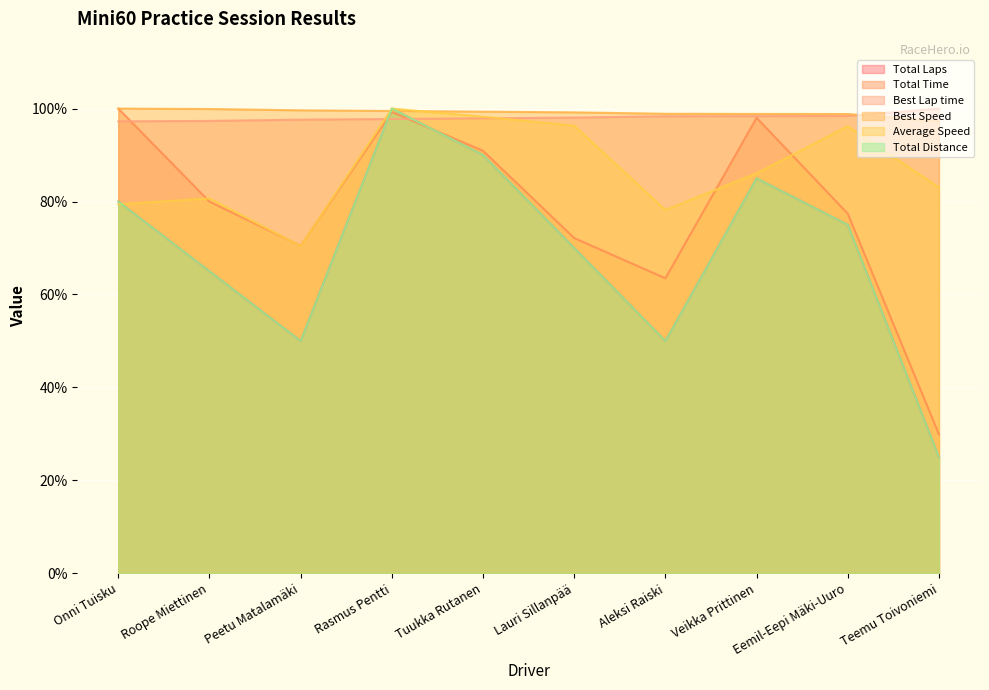

Between Peetu Matalamäki and Roope Miettinen, which is larger?

Roope Miettinen